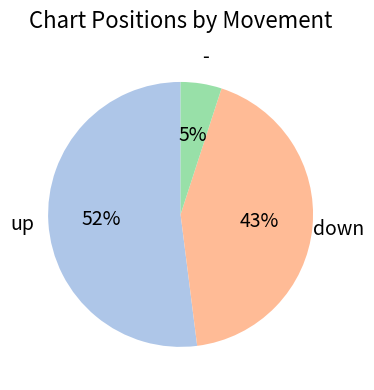

The up slice represents 61% of the pie. True or false?

False